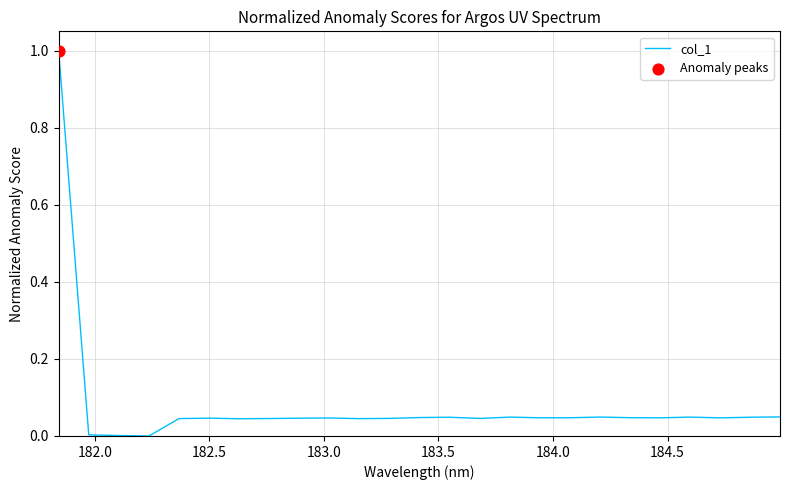

What is the maximum value shown in the chart?

1.0